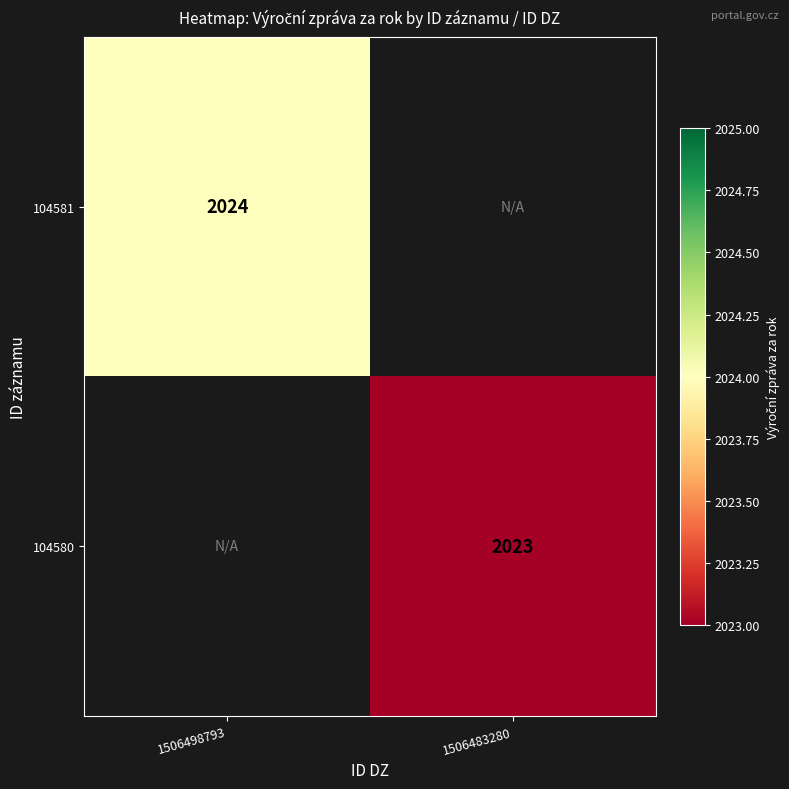

Which label corresponds to the smallest value in the chart?

1506483280